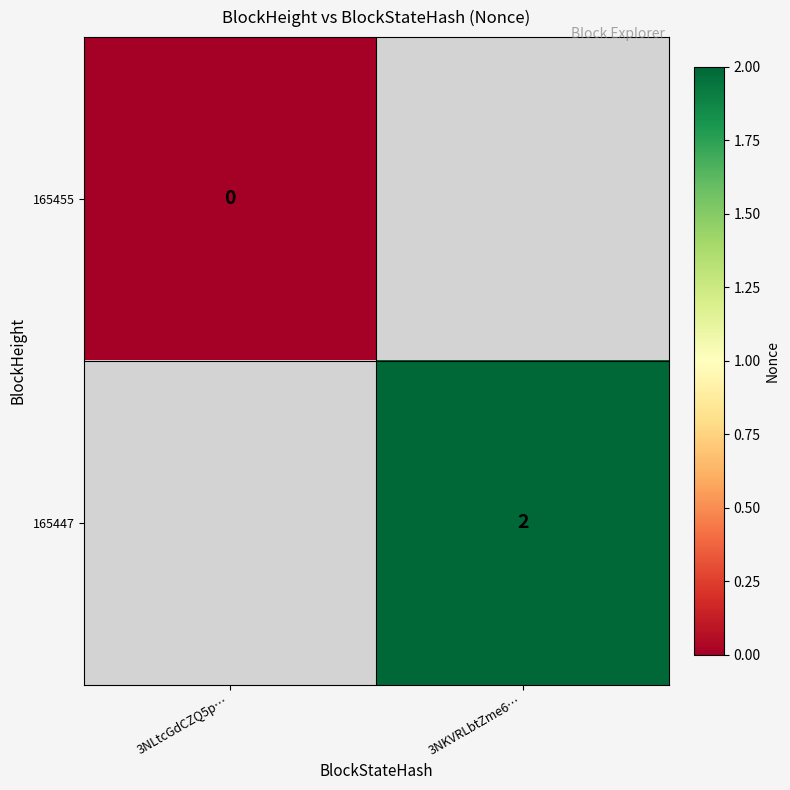

The value of 165447 at 3NKVRLbtZme6… is 3. True or false?

False